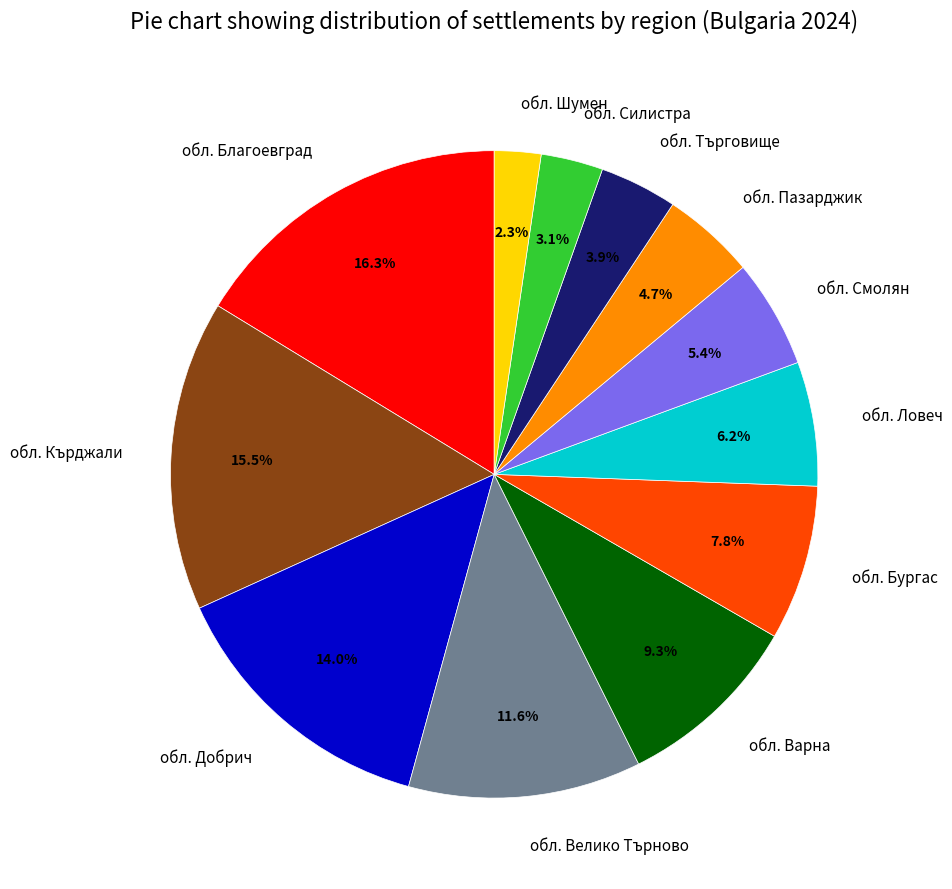

Rank the categories by value from lowest to highest.

обл. Шумен, обл. Силистра, обл. Търговище, обл. Пазарджик, обл. Смолян, обл. Ловеч, обл. Бургас, обл. Варна, обл. Велико Търново, обл. Добрич, обл. Кърджали, обл. Благоевград